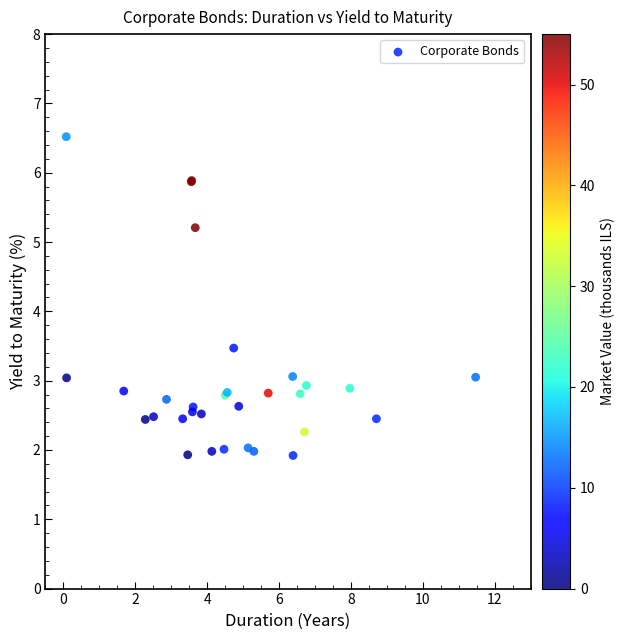

What Y value in the scatter plot is closest to 4?

3.5